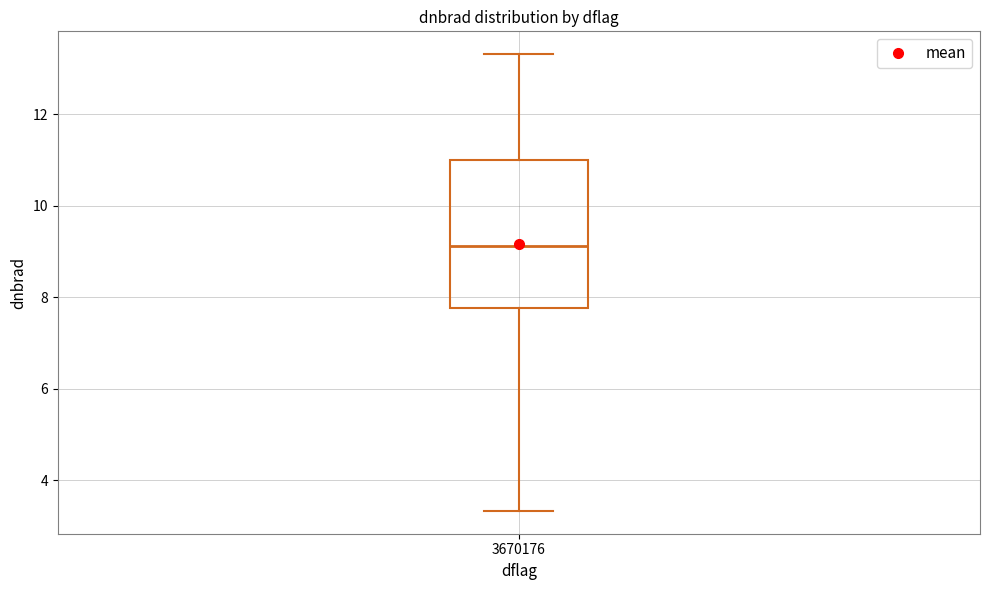

Transcribe this box plot: give where the median line is, the range the box spans, and where the two whiskers end, as read against the y-axis. The values are not printed on the chart, so give them approximately, as read against the axis.

median 9.2, box 7.8 to 11.0, whiskers 3.4 to 13.4